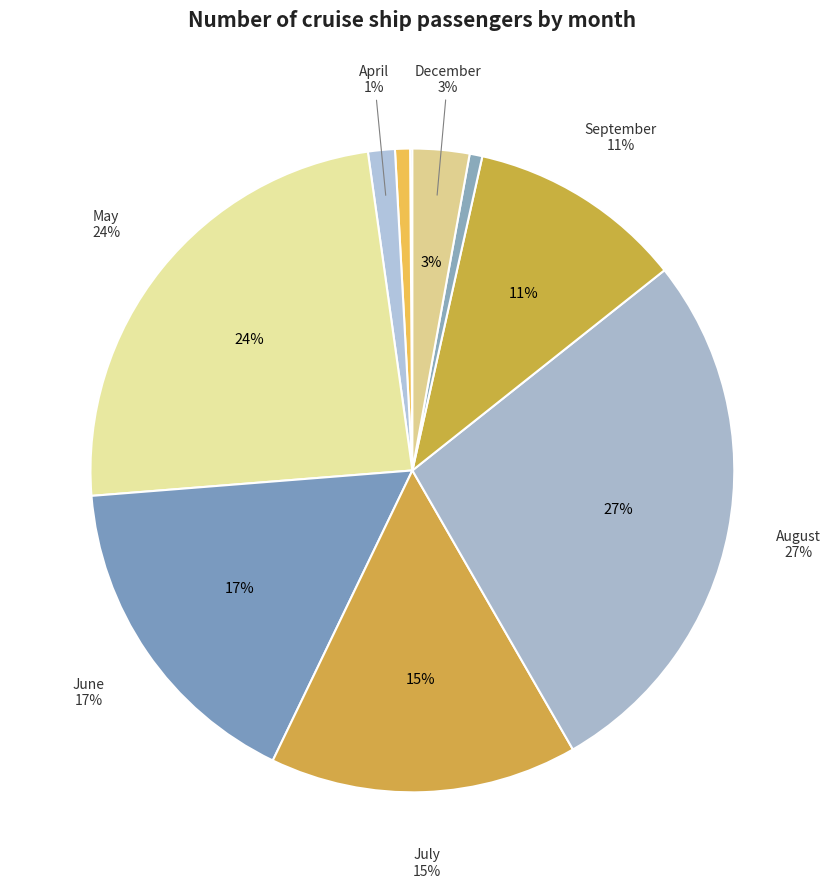

How many segments does this pie chart have?

10